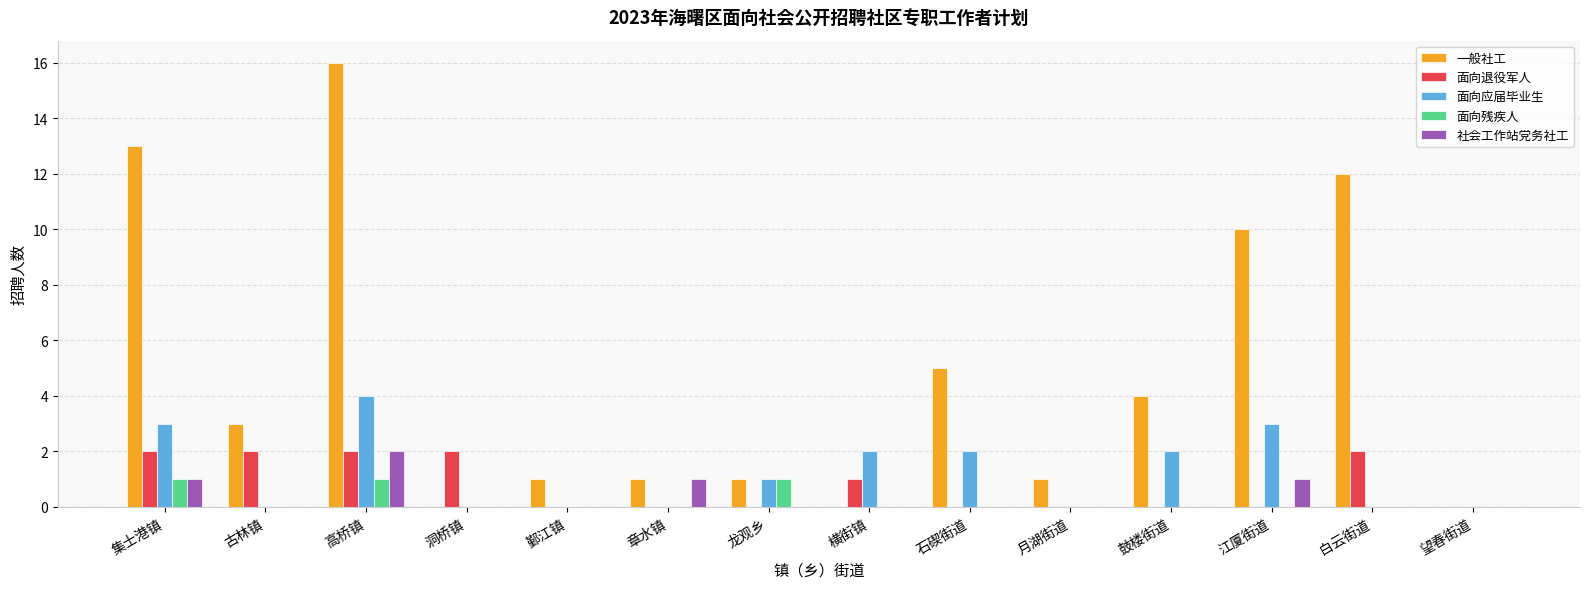

Which category has the highest value across all series?

高桥镇